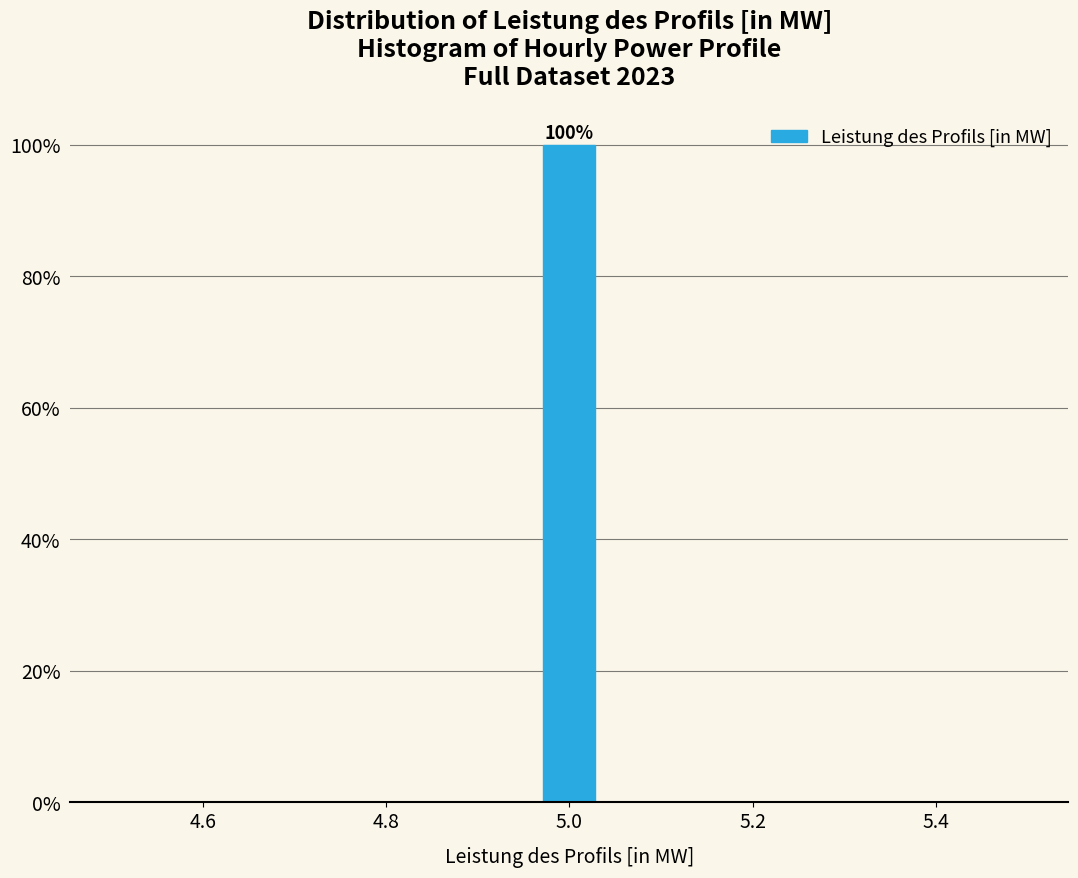

Read against the x-axis, roughly where is the centre of the tallest bar?

5.00